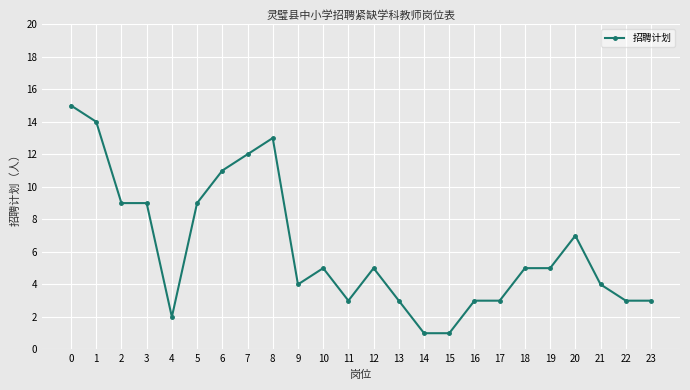

What is the average value?

6